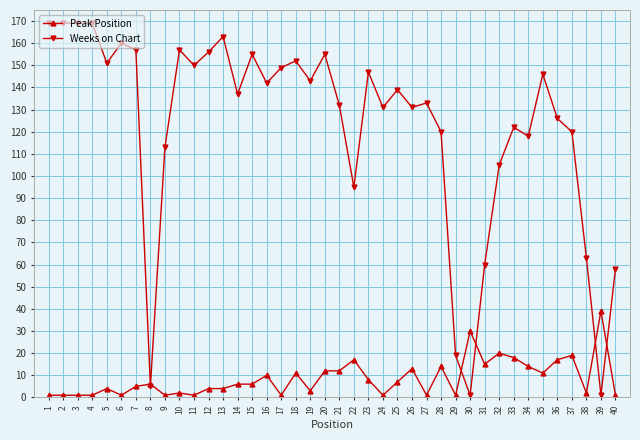

True or false: Peak Position has more than 2 interior local peaks.

True